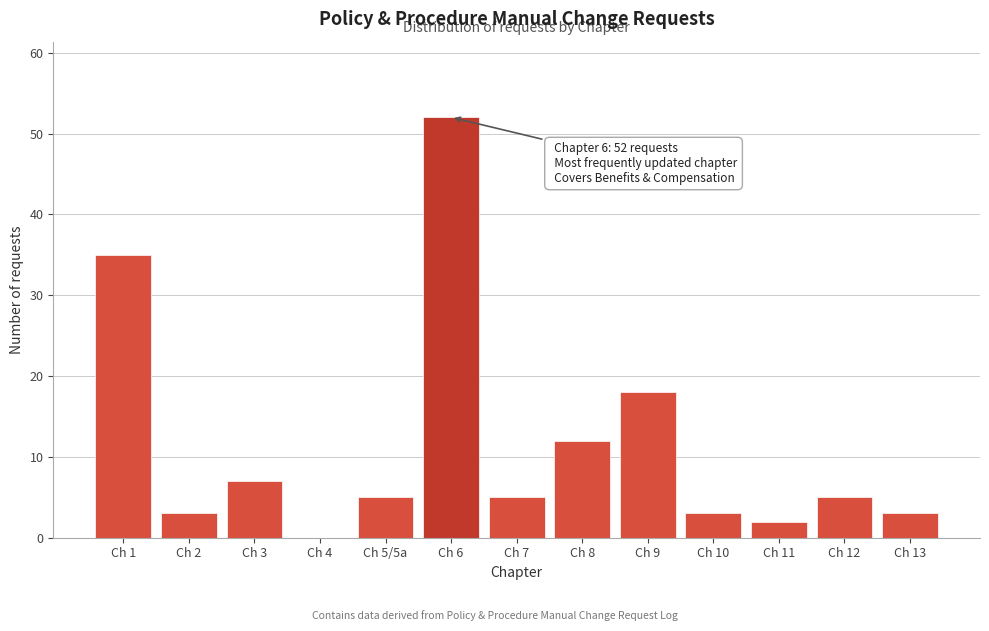

Reading left to right, what are all the values shown in this chart?

Ch 1=35	Ch 2=3	Ch 3=7	Ch 4=0	Ch 5/5a=5	Ch 6=52	Ch 7=5	Ch 8=12	Ch 9=18	Ch 10=3	Ch 11=2	Ch 12=5	Ch 13=3